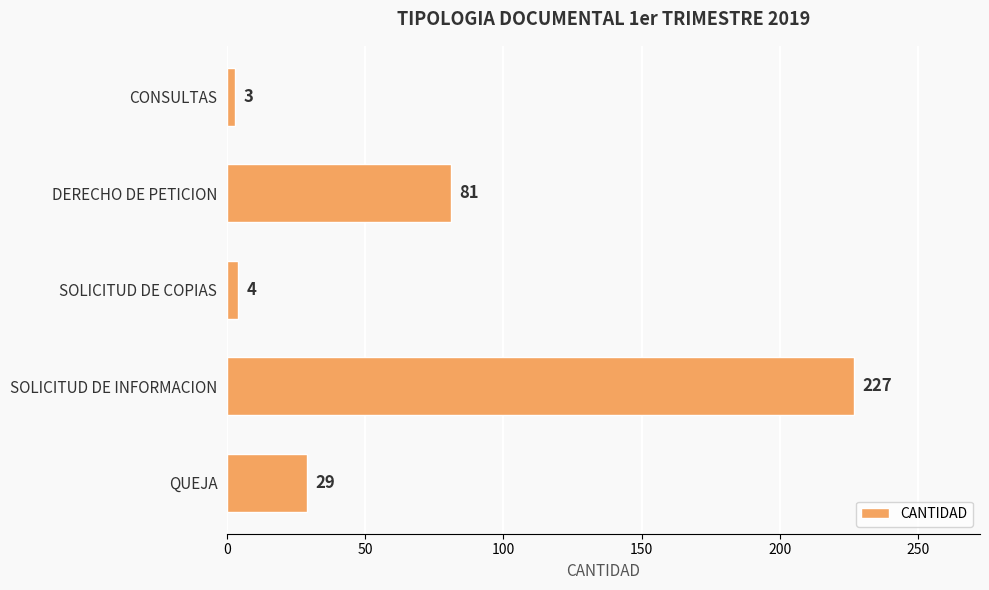

Between QUEJA and SOLICITUD DE INFORMACION, which is larger?

SOLICITUD DE INFORMACION